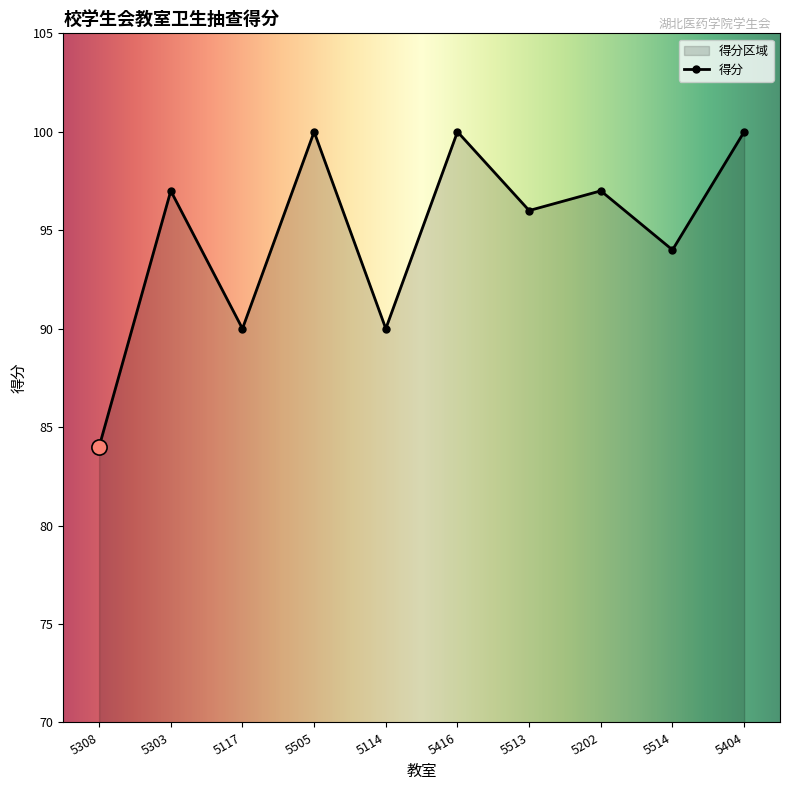

What is the ratio of the value at 5404 to the value at 5202?

1.0